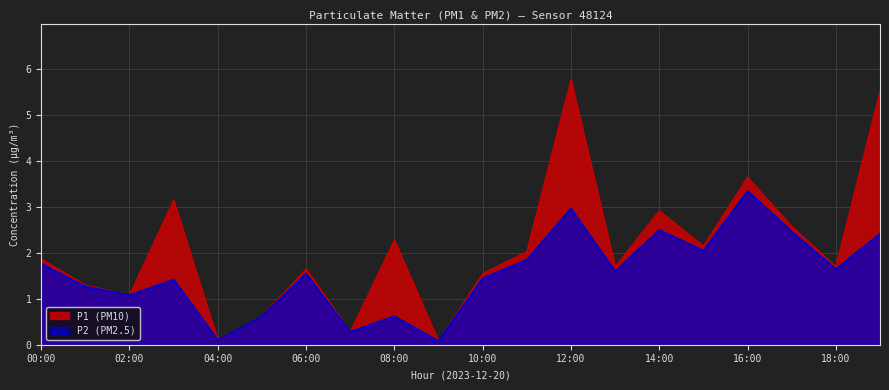

Reading left to right, transcribe all the data shown in this chart.

P1: 1.9	1.3	1.1	3.1	0.1	0.6	1.6	0.3	2.3	0.1	1.6	2.0	5.8	1.7	2.9	2.1	3.6	2.6	1.7	5.5
P2: 1.8	1.3	1.1	1.4	0.1	0.6	1.6	0.3	0.6	0.1	1.4	1.9	3.0	1.6	2.5	2.0	3.4	2.5	1.6	2.4